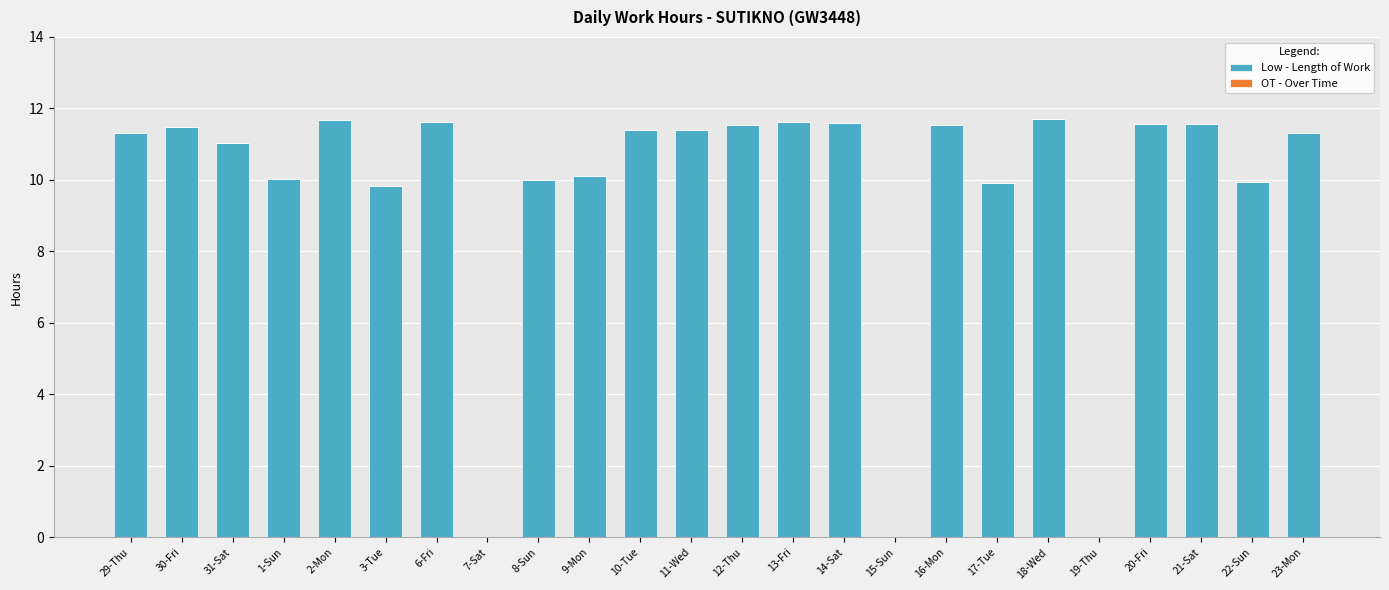

The value at 6-Fri is 19.7. True or false?

False